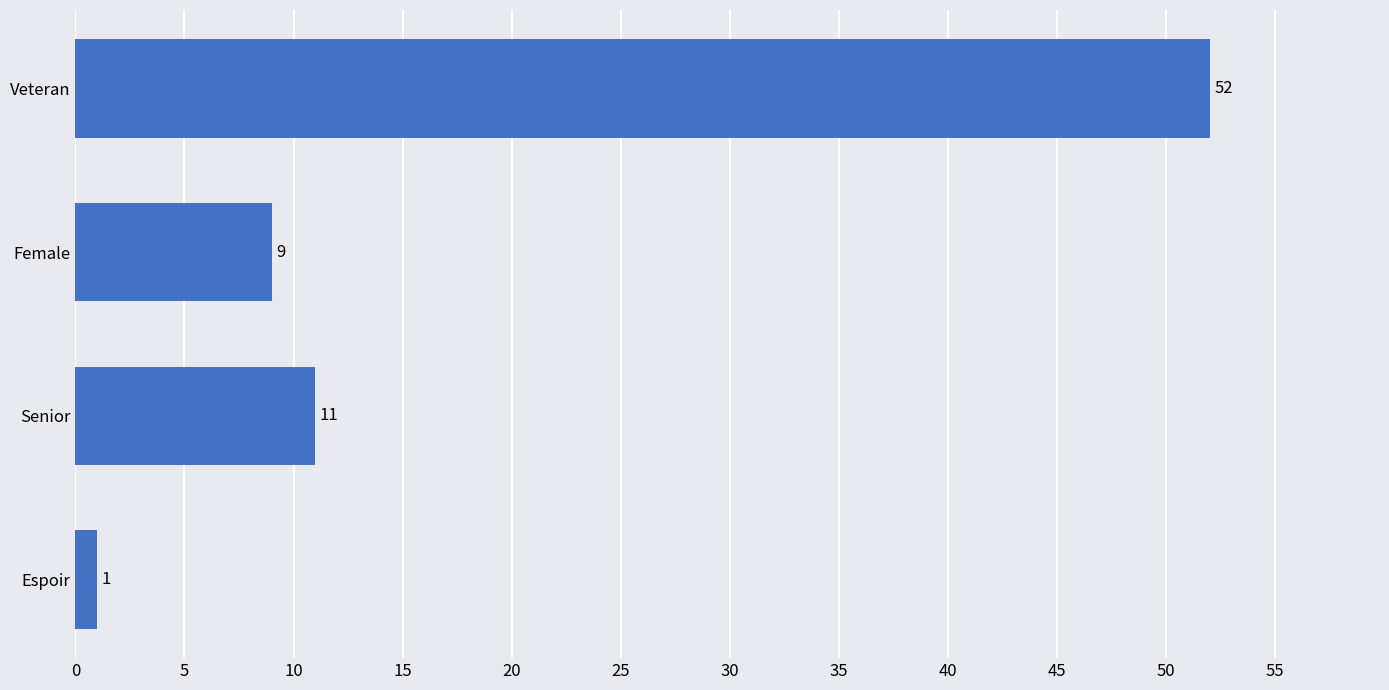

The chart shows a value of 17 at Senior. True or false?

False